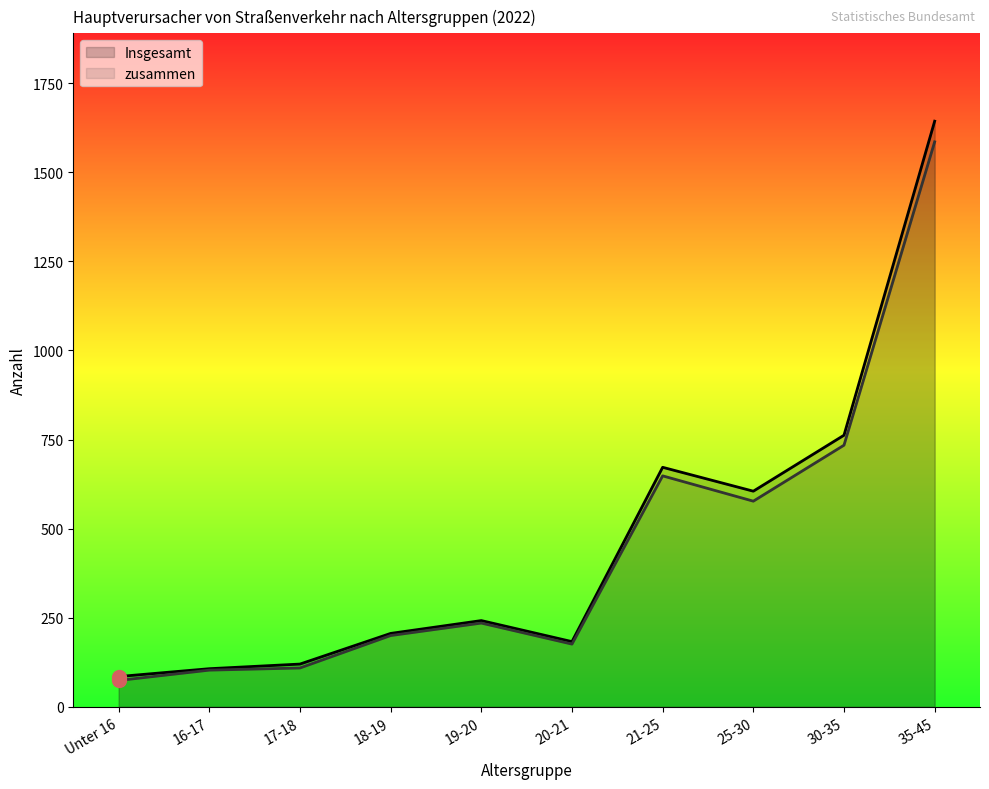

Where is the first local maximum for zusammen?

19-20